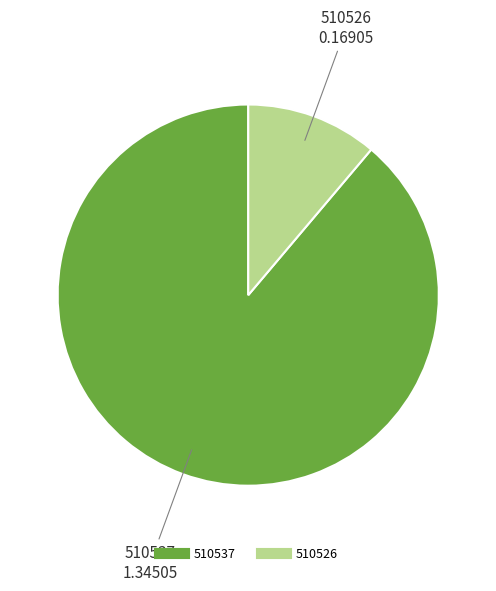

Rank the categories by value from highest to lowest.

510537, 510526